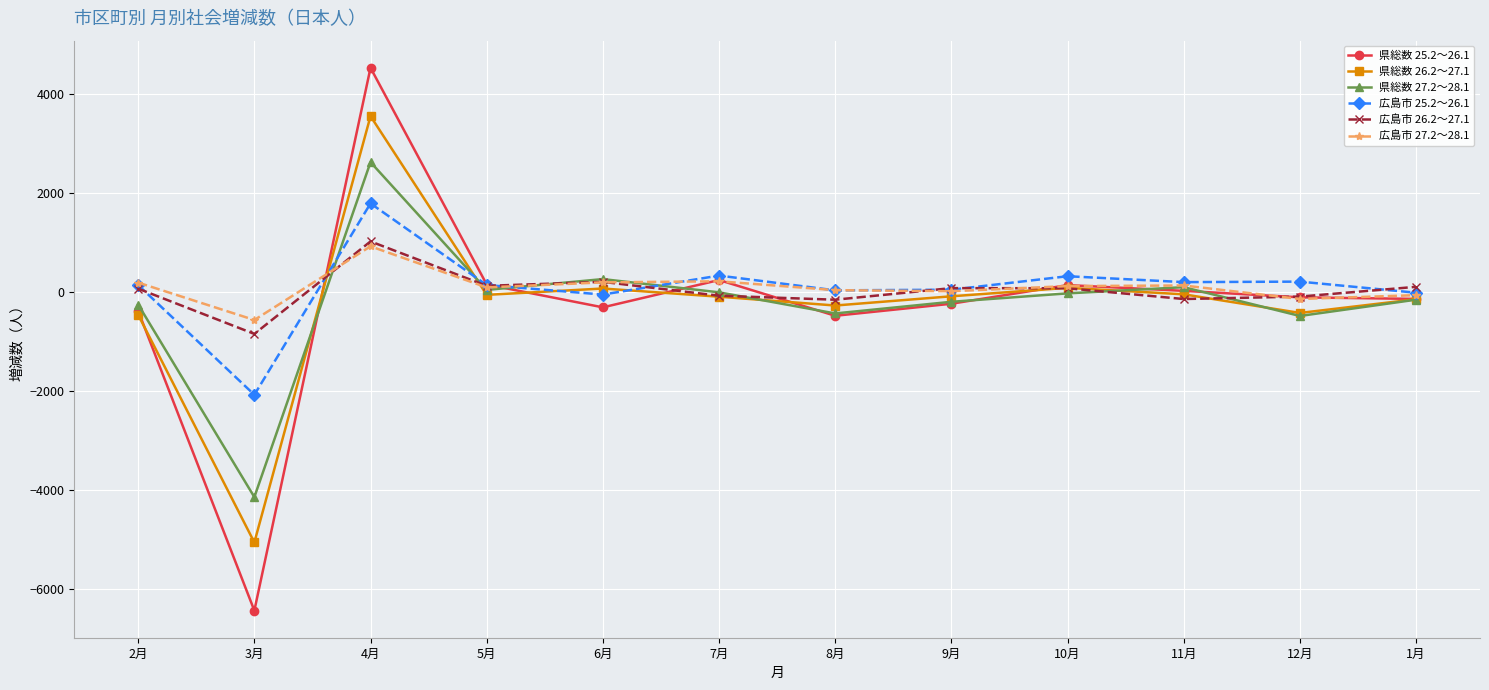

What is the difference between the second highest and second lowest values in the 県総数 25.2～26.1 series?

721